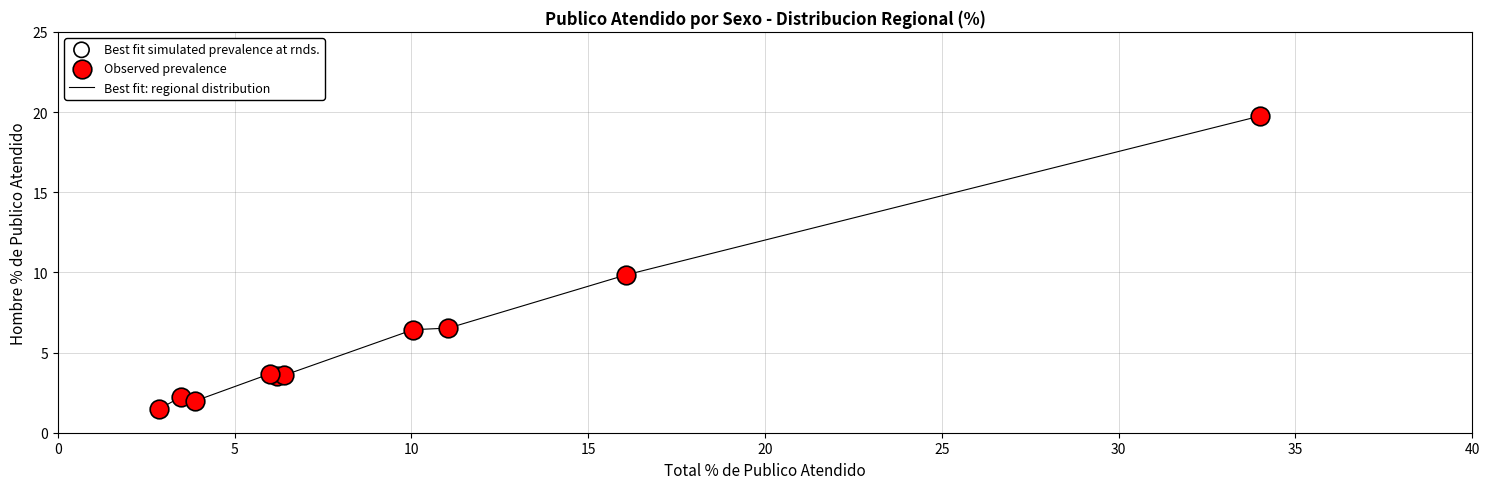

What is the difference between the maximum and minimum values?

18.3